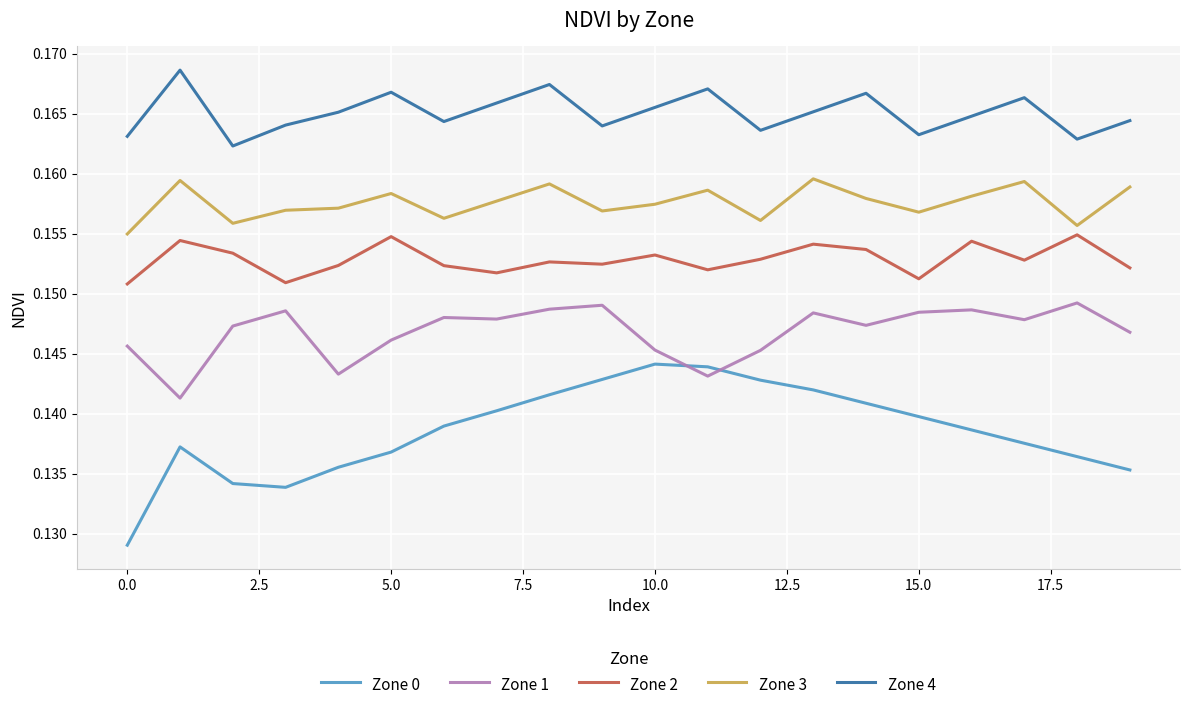

What are all the series names shown in the legend?

Zone 0, Zone 1, Zone 2, Zone 3, Zone 4